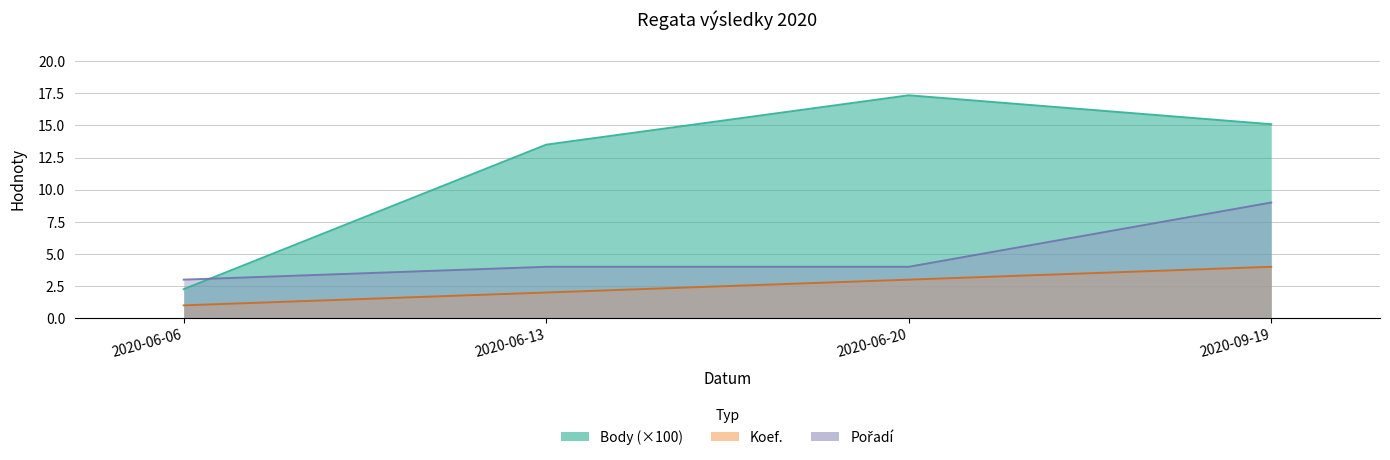

Which category has the lowest value in the Body series?

2020-06-06